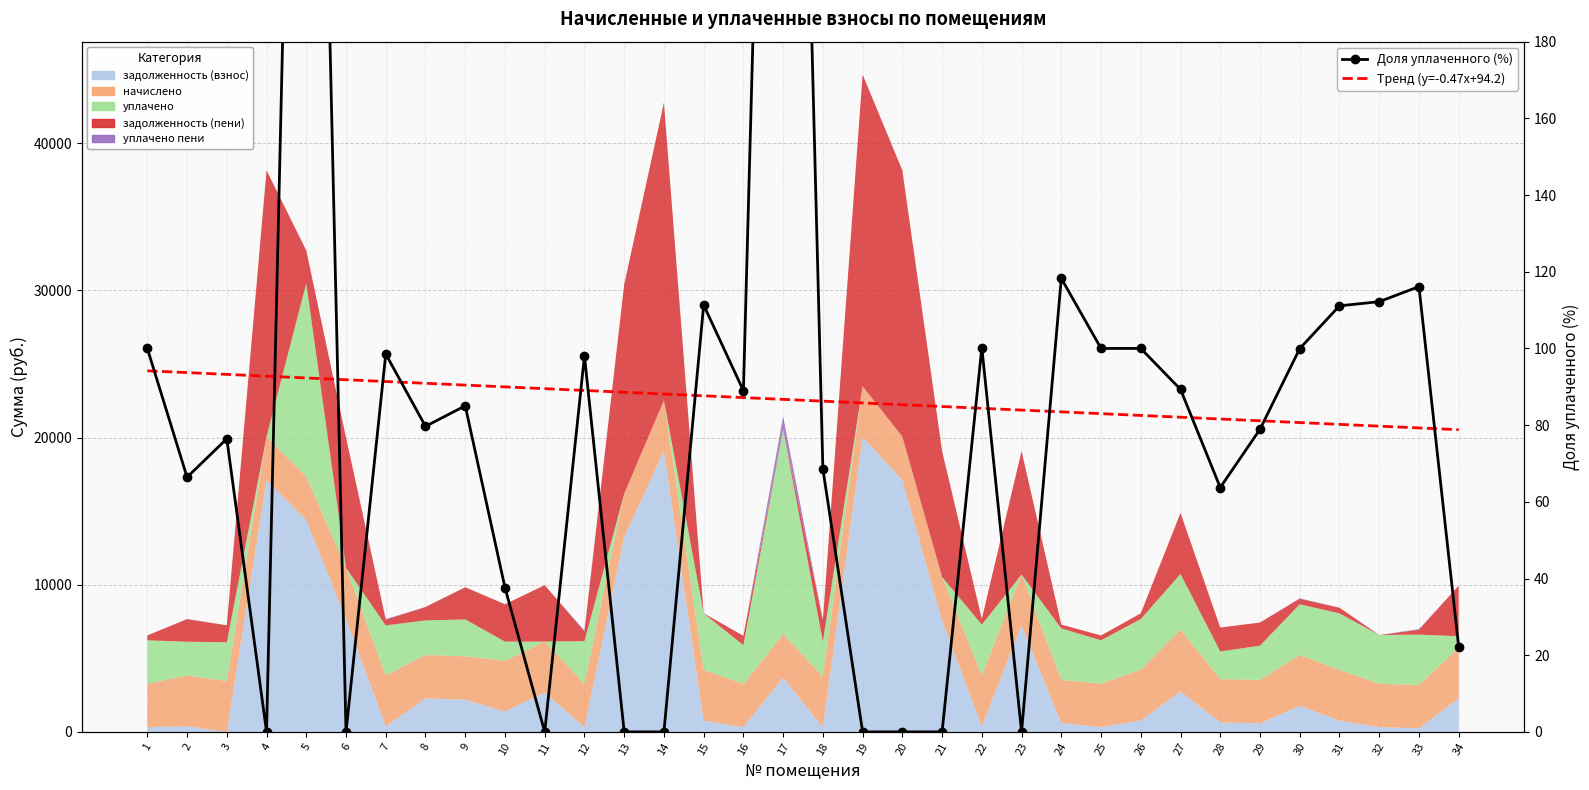

The Доля уплаченного (%) series shows 445.9 at 5. True or false?

True